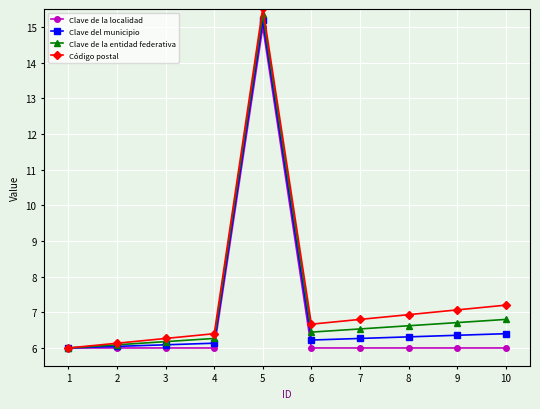

What is the sum of the Clave de la localidad values at 2 and 9?

12.0